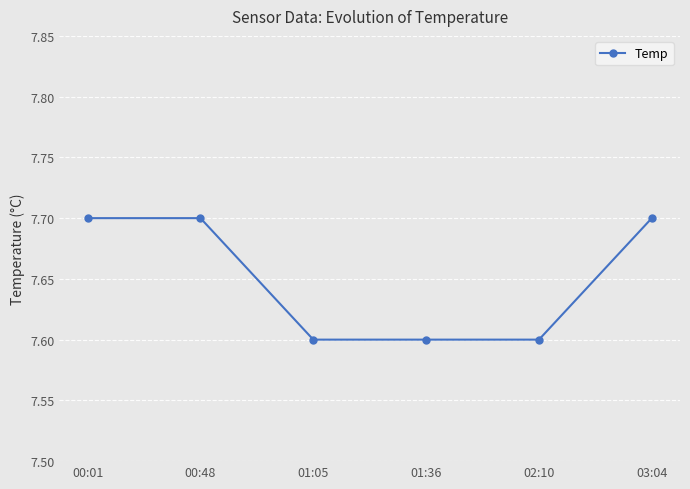

What is the minimum value shown in the chart?

7.6